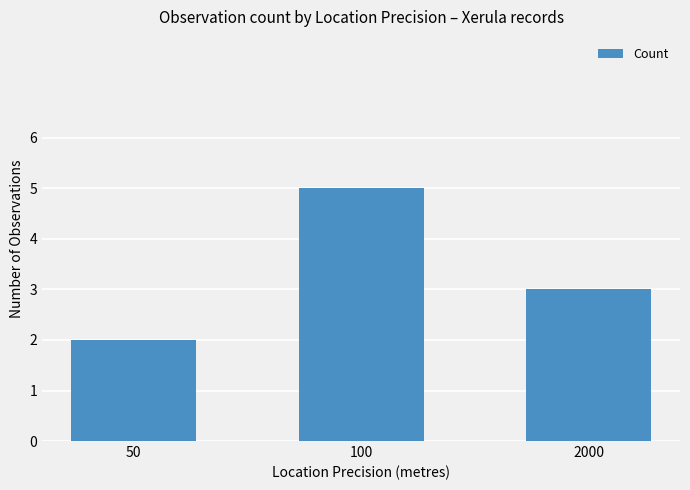

List the labels in order of value, smallest first.

50, 2000, 100